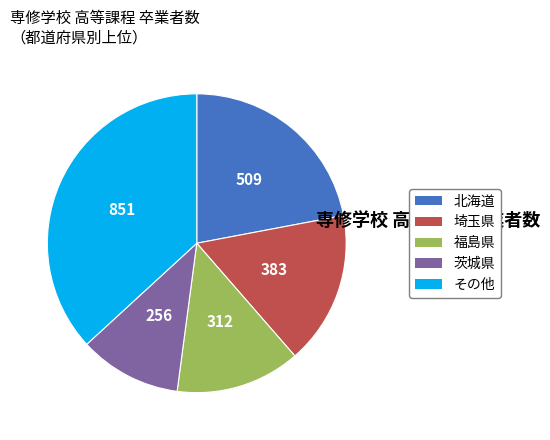

Combined, do 茨城県 and 埼玉県 account for over 50%?

No